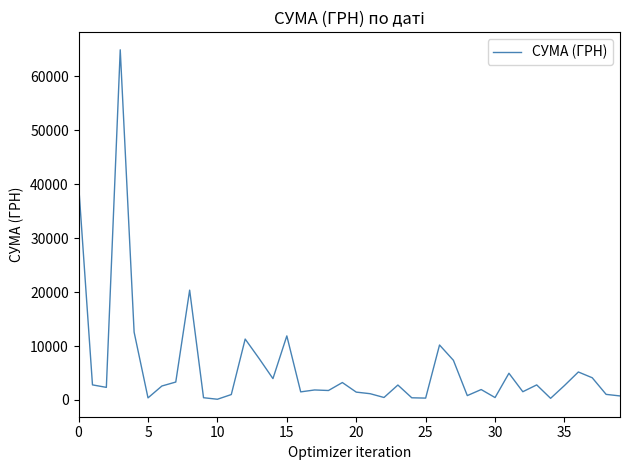

What is the greatest value displayed?

64910.4